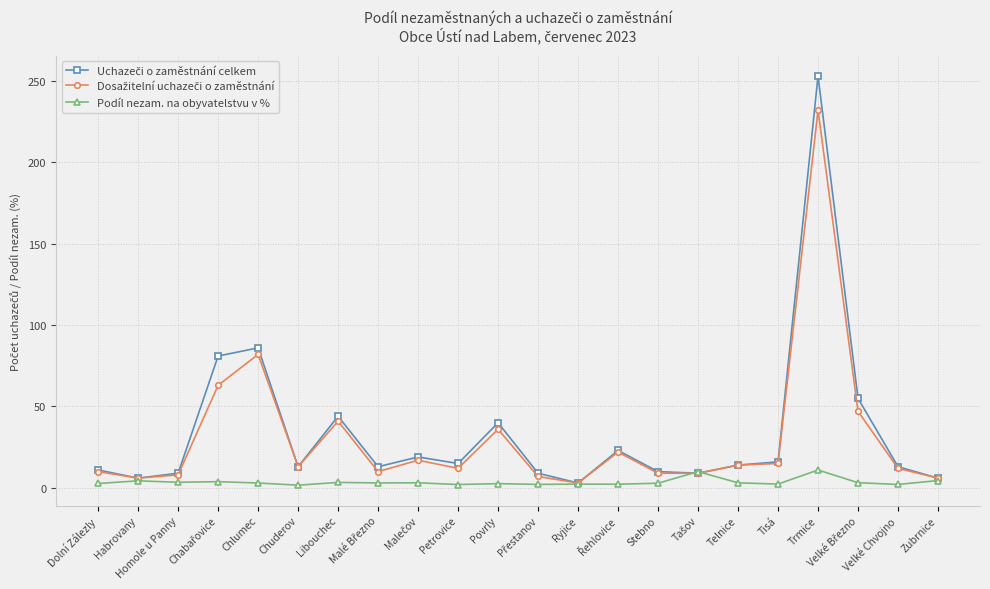

What is the label of the 13th point from the left?

Ryjice